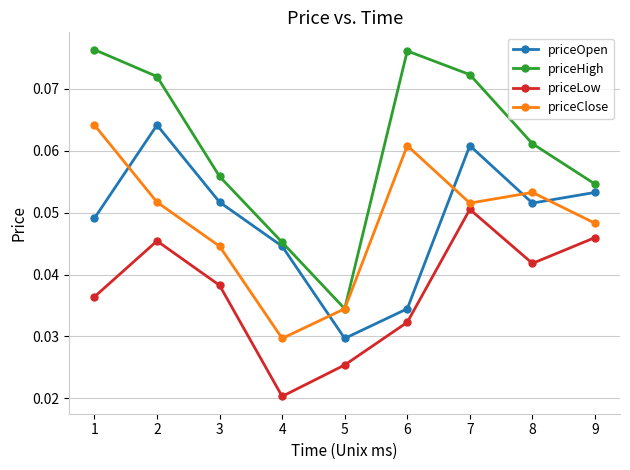

What are all the series names shown in the legend?

priceOpen, priceHigh, priceLow, priceClose